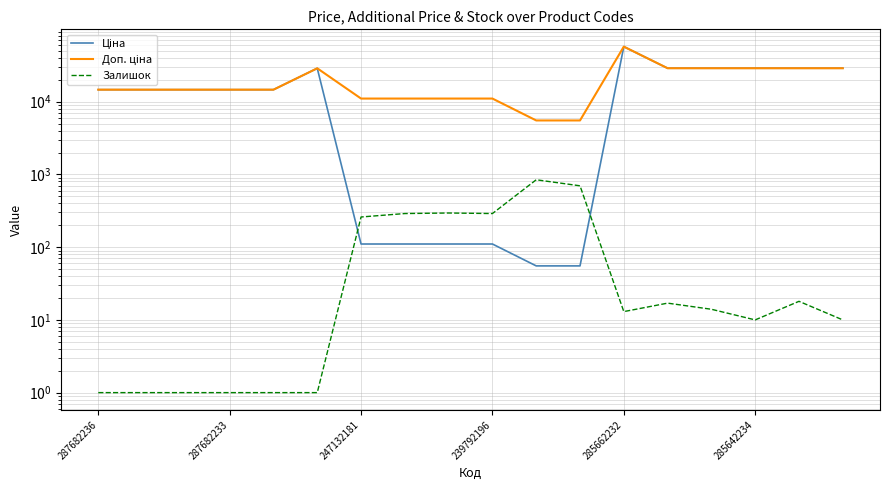

True or false: Доп. ціна and Ціна cross at least once.

False